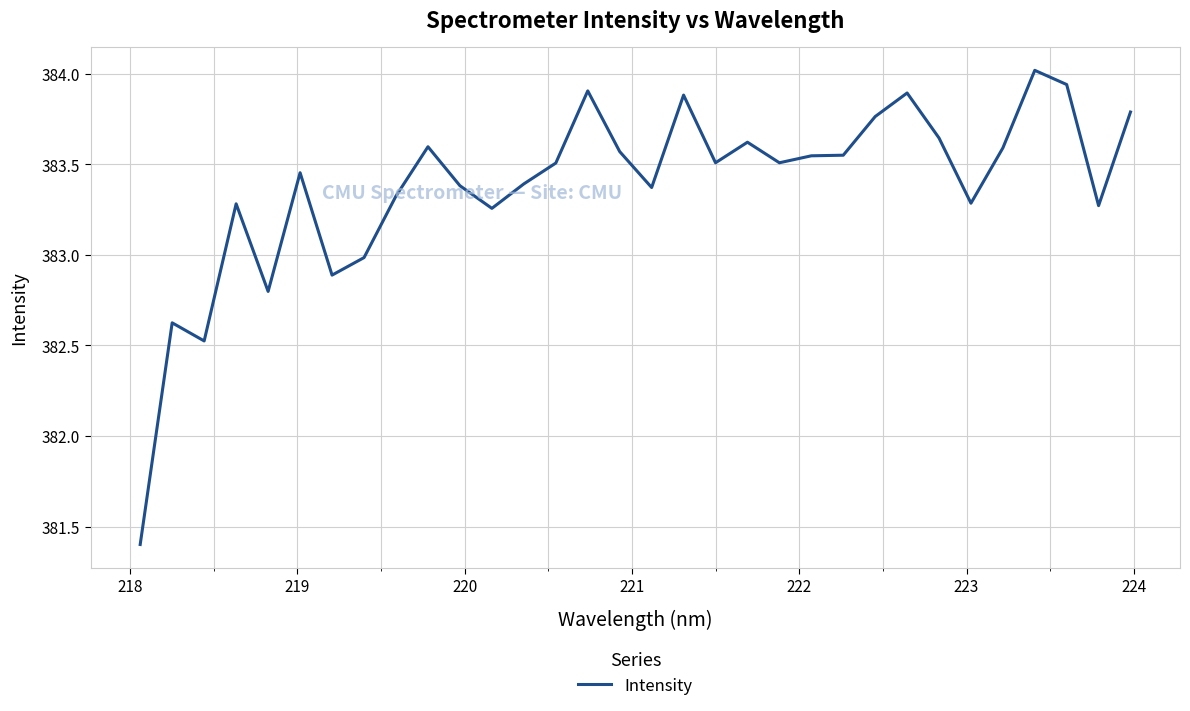

What is the smallest value displayed?

381.4